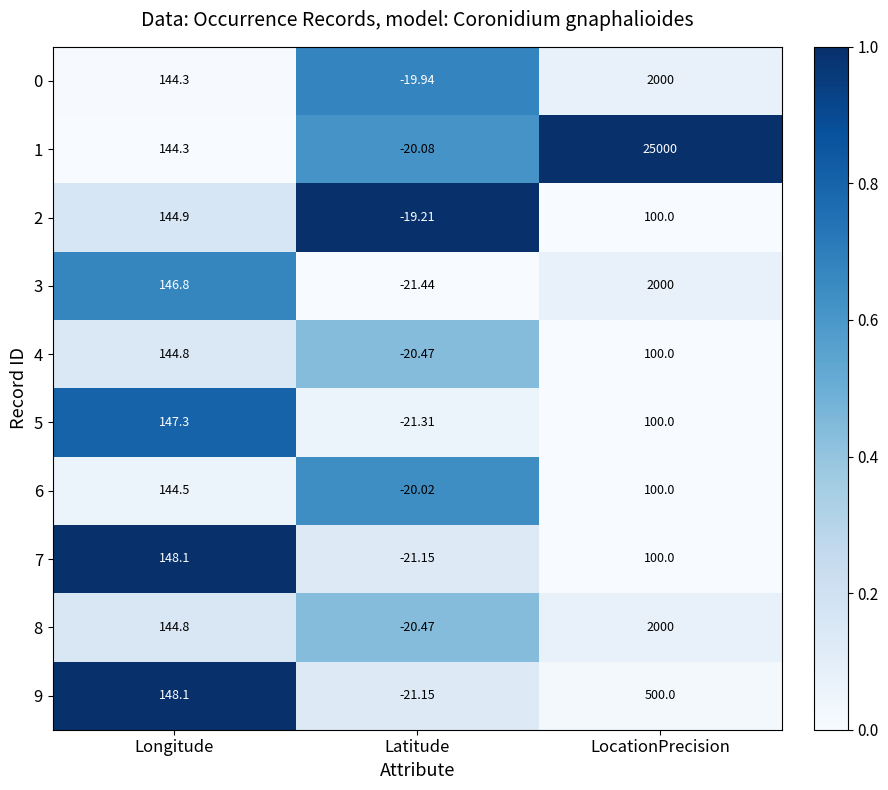

Rank the categories by 0 value from highest to lowest.

LocationPrecision, Longitude, Latitude